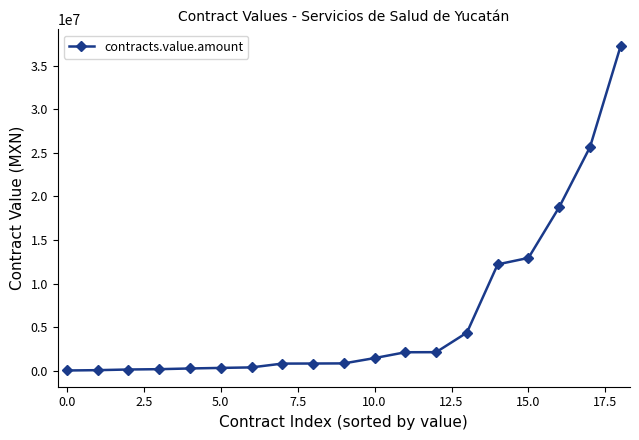

What is the value of the 14th point from the left?

4368300.0